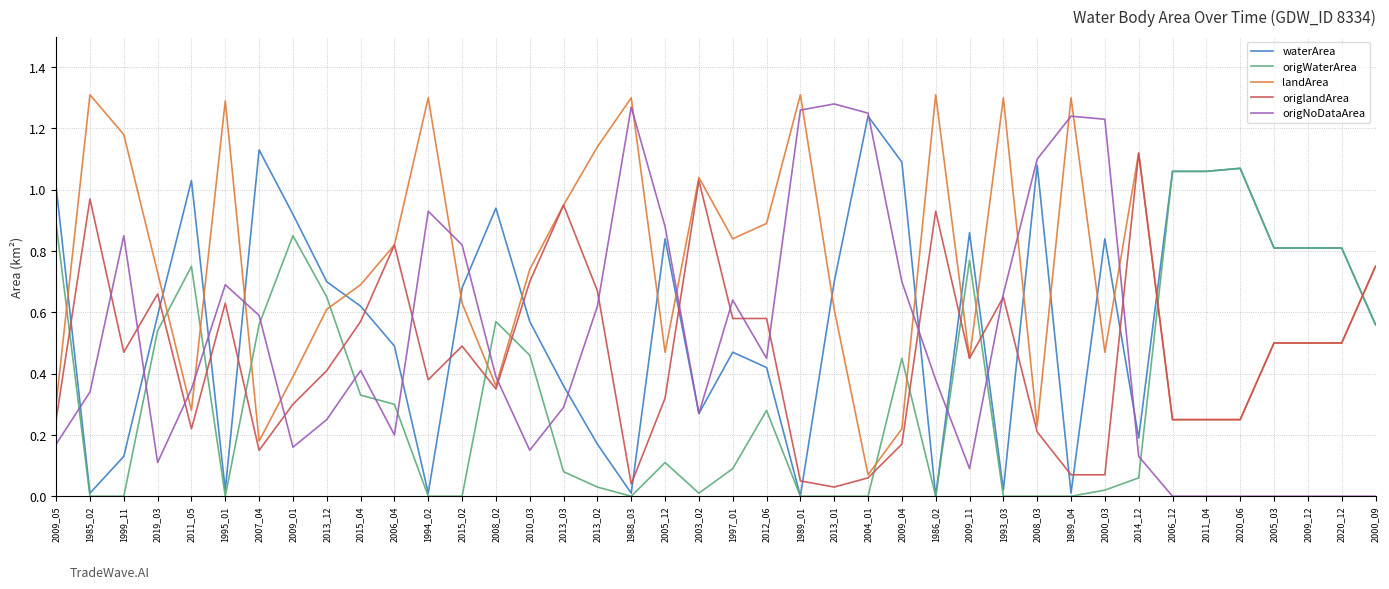

Does the chart have visible grid lines?

Yes